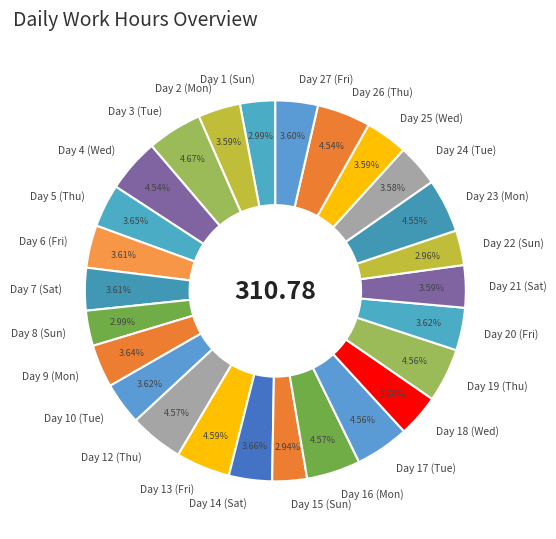

Is Day 8 (Sun) the majority of the pie?

No